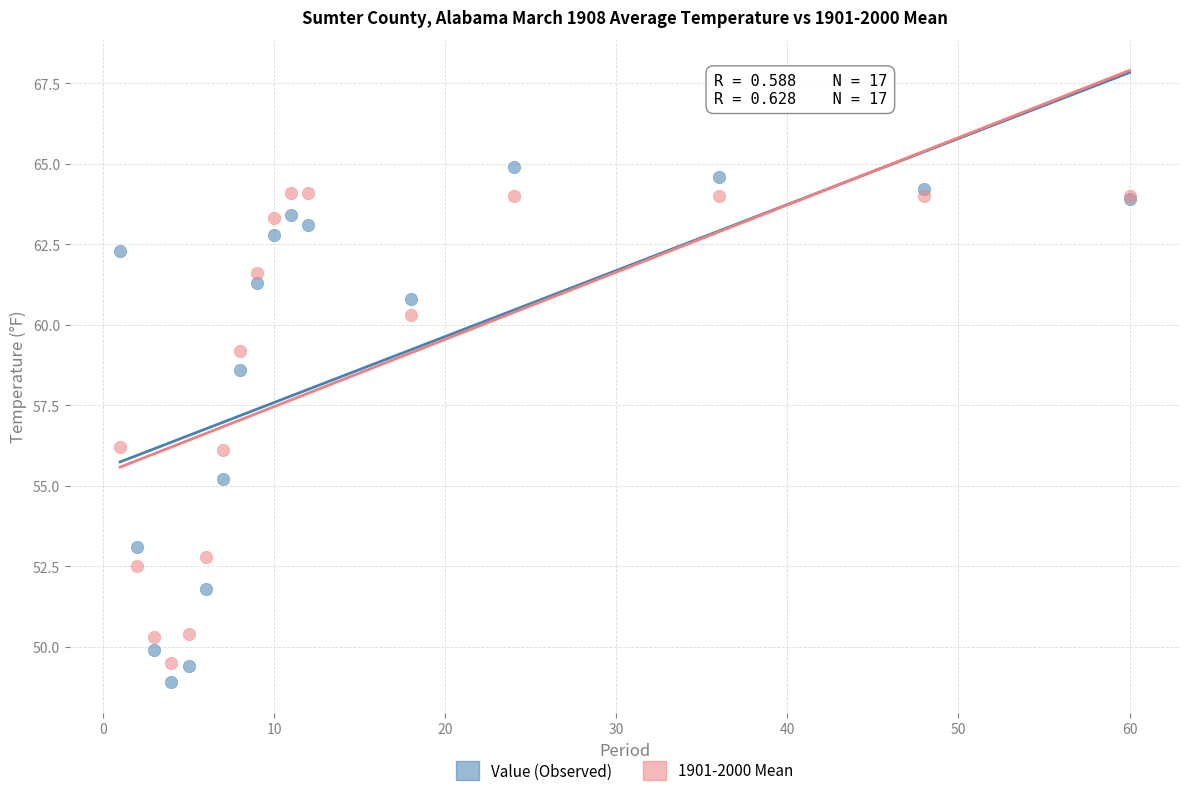

What is the X range (max minus min) for the scatter plot?

59.0